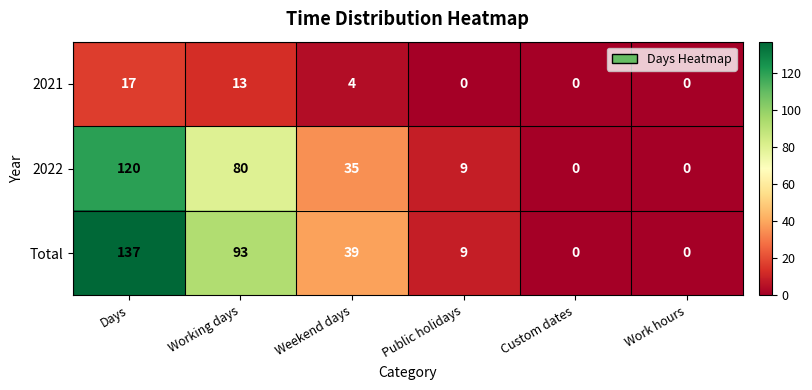

The 2022 series shows 47 at Working days. True or false?

False